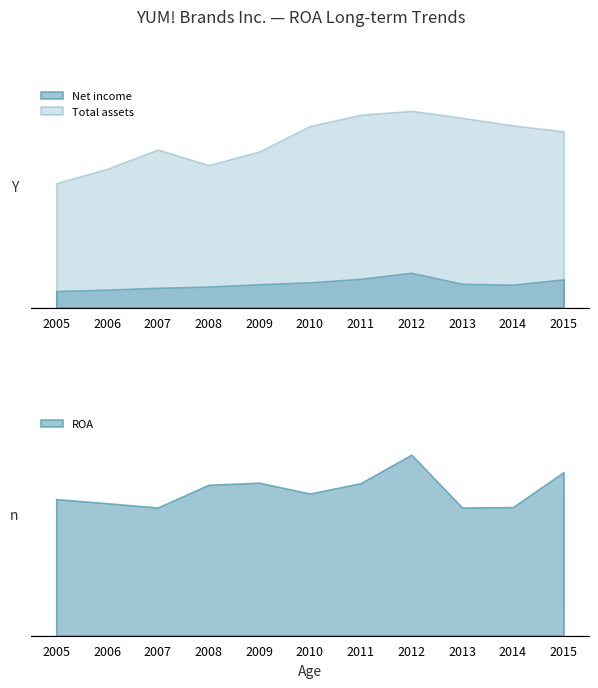

True or false: Net income has more than 1 interior local peaks.

False